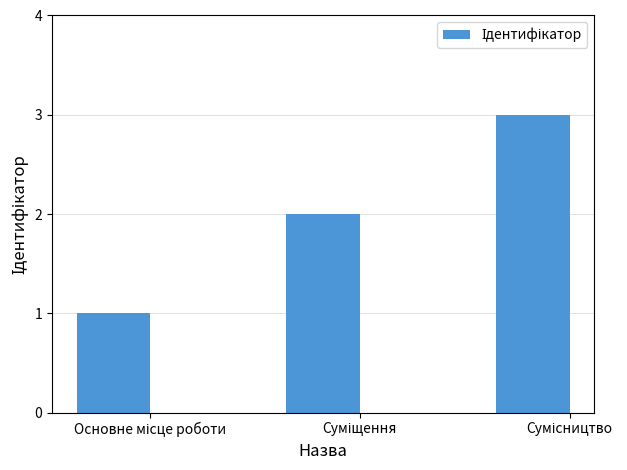

Reading left to right, extract all data points from this chart.

1	2	3